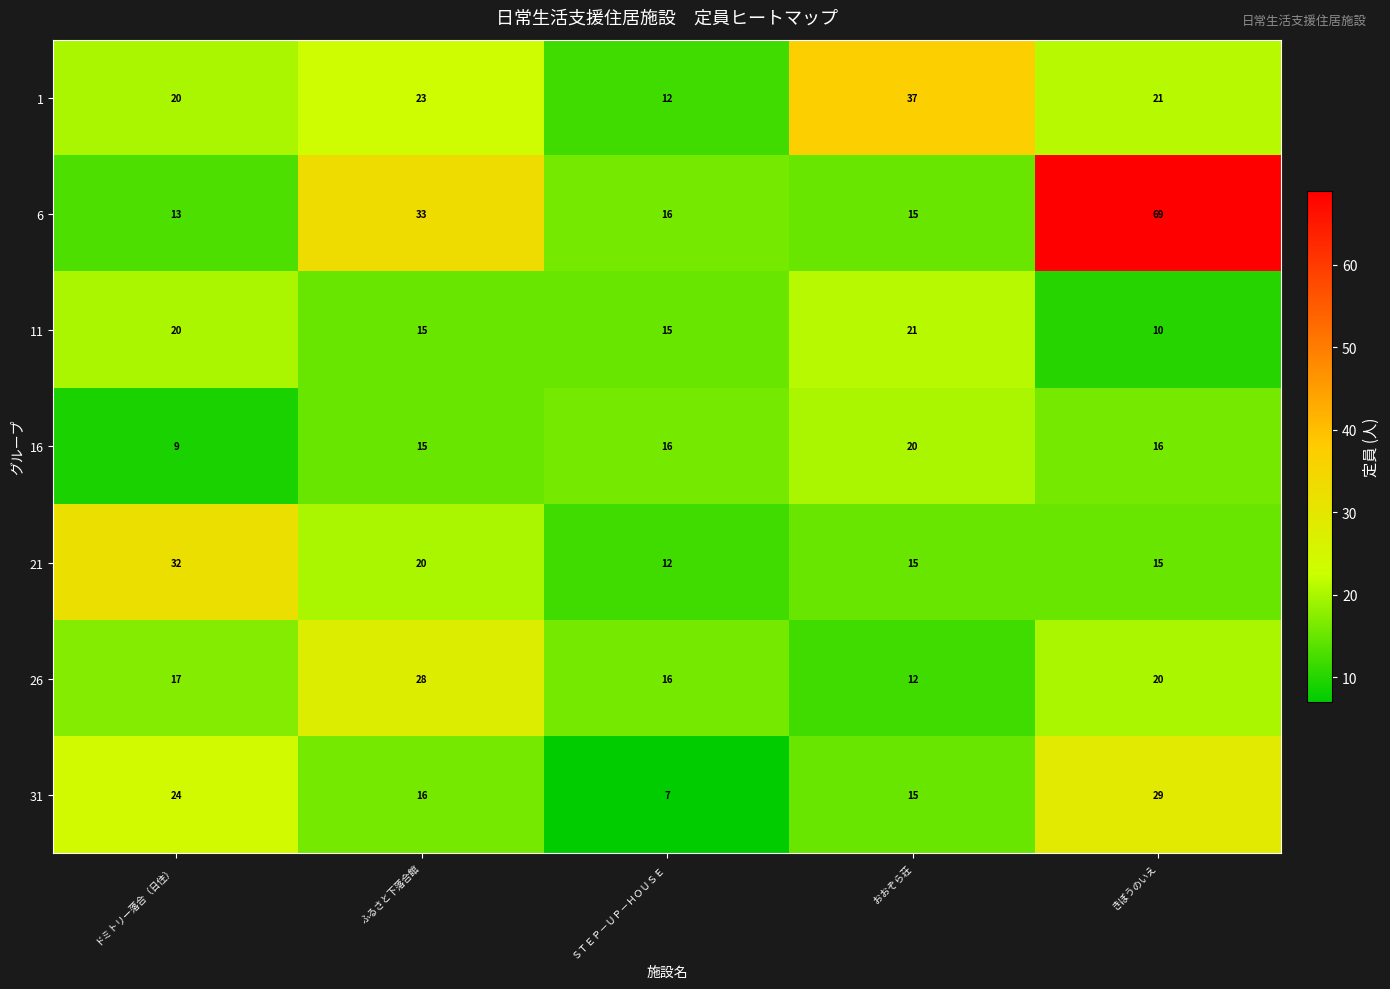

What is the sum of all 6 values?

146